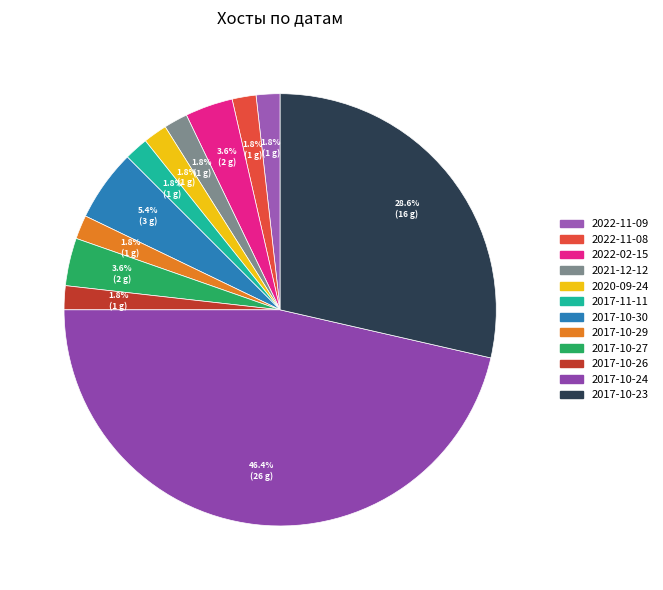

How many segments does this pie chart have?

12